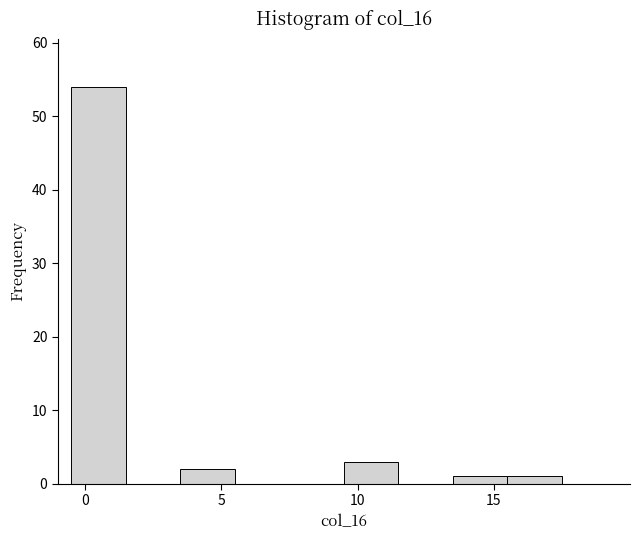

Reading left to right, transcribe this chart: for each bar, give the range it covers on the x-axis and its height. The values are not printed on the chart, so give them approximately, as read against the axis.

-0.5 to 1.5: 54
1.5 to 3.5: 0
3.5 to 5.5: 2
5.5 to 7.5: 0
7.5 to 9.5: 0
9.5 to 11.5: 3
11.5 to 13.5: 0
13.5 to 15.5: 1
15.5 to 17.5: 1